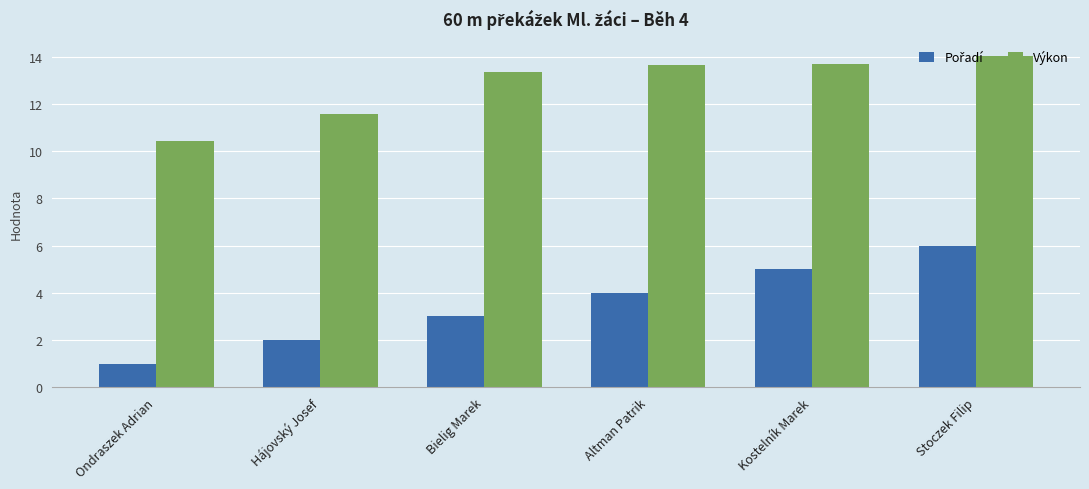

Where does the Výkon series first go above 13?

Bielig Marek